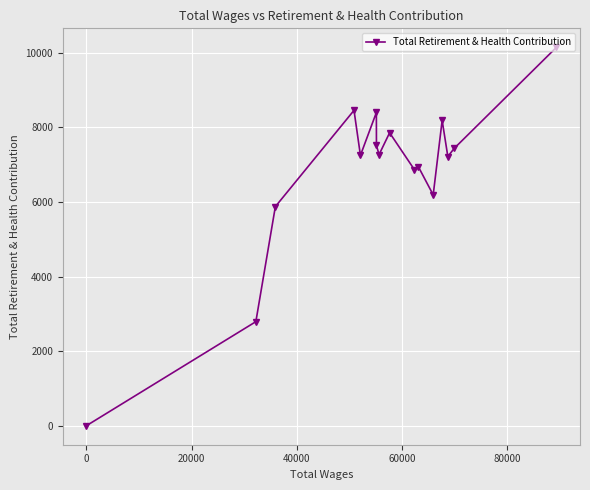

What is the difference between the maximum and second lowest values?

7355